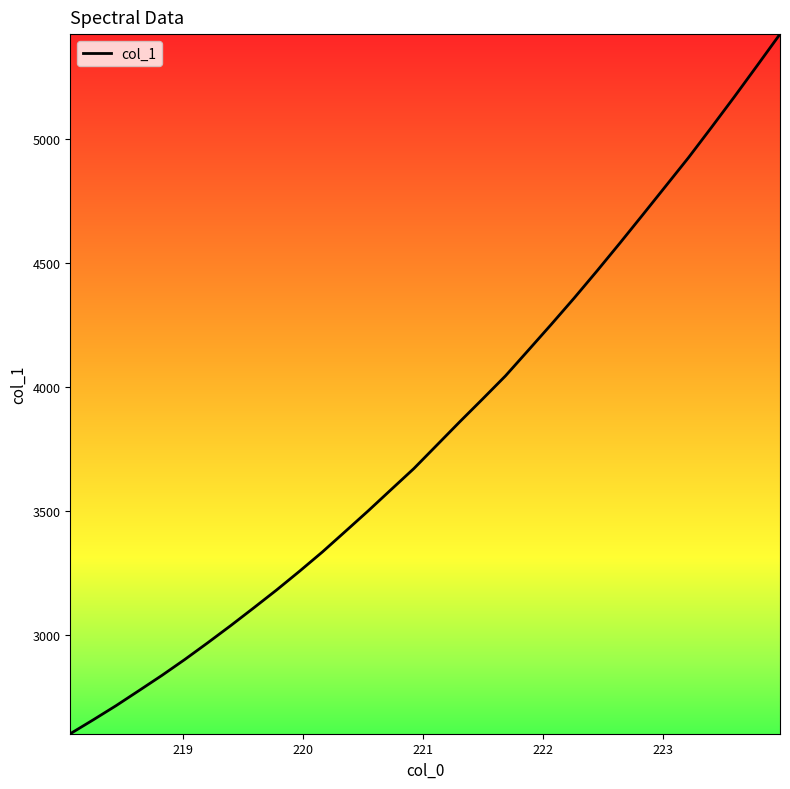

Reading left to right, extract all data points from this chart.

2602.7	2658.5	2715.8	2776.5	2837.7	2902.0	2969.3	3038.2	3109.4	3181.6	3257.0	3334.9	3417.4	3500.5	3586.1	3671.4	3765.4	3859.4	3951.4	4044.6	4148.1	4252.0	4358.0	4467.6	4579.7	4693.8	4809.0	4924.2	5045.6	5168.7	5294.7	5421.8